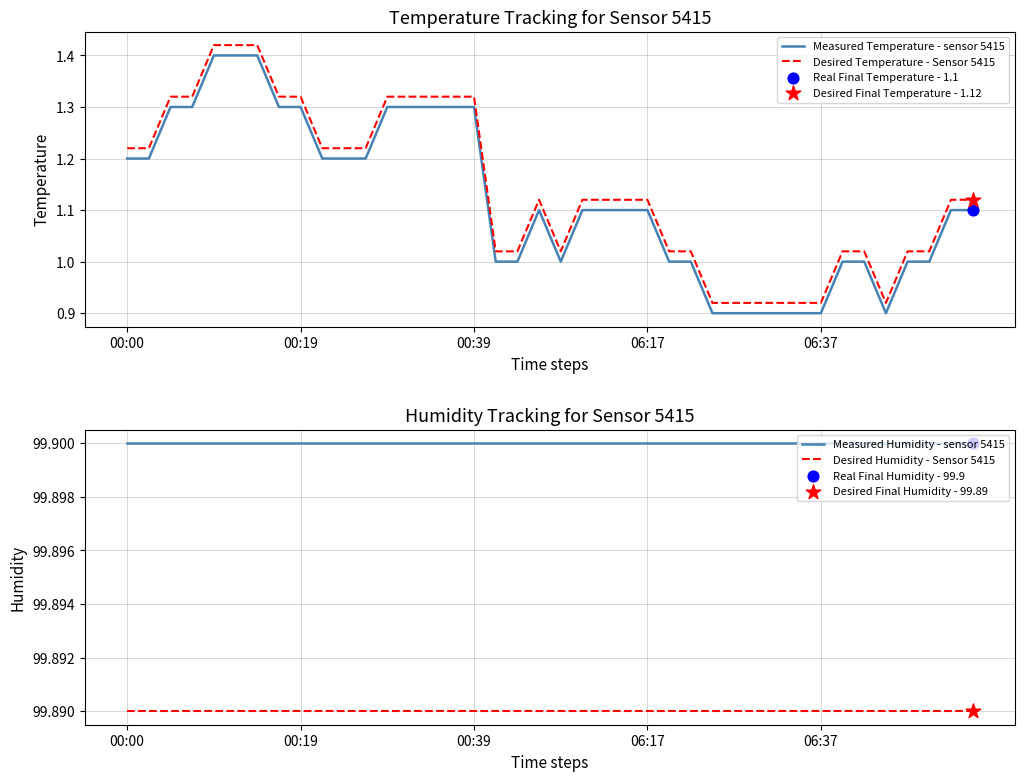

Is the value of Measured Humidity - sensor 5415 at 39 greater than the value of Measured Temperature - sensor 5415 at 11?

Yes